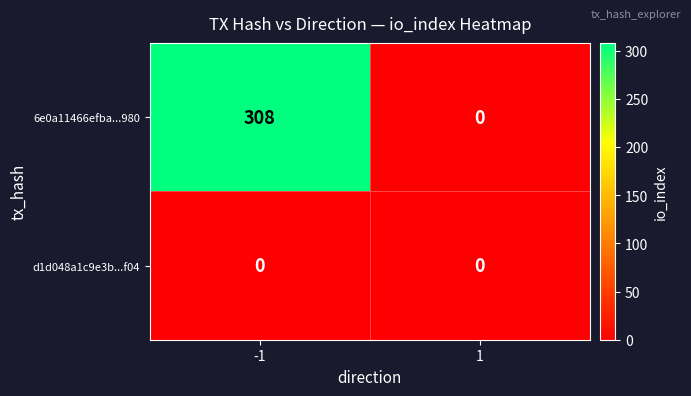

Which series has the largest total across all categories?

6e0a11466efba...980